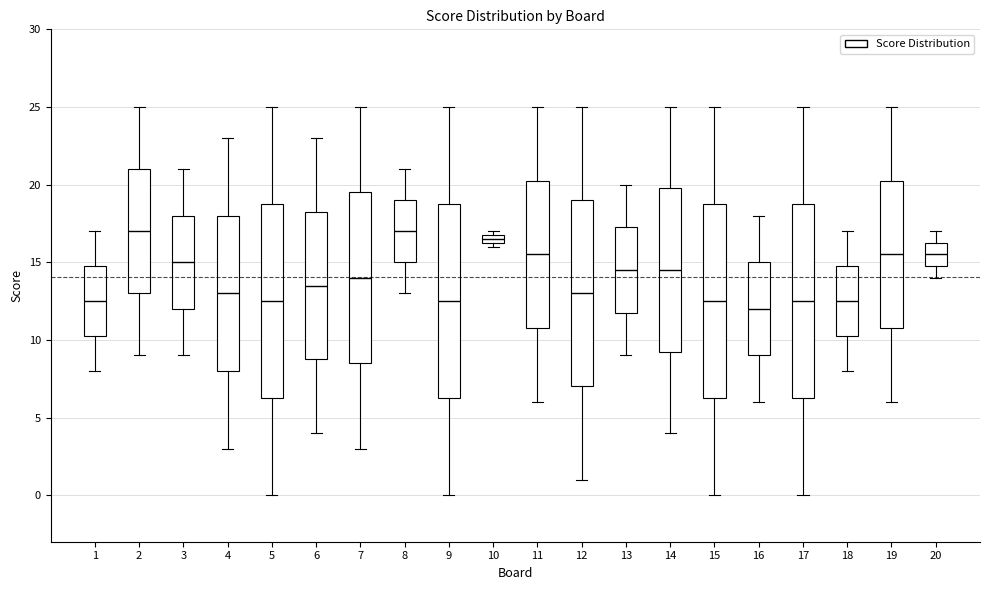

Which box's median line is the lowest?

16